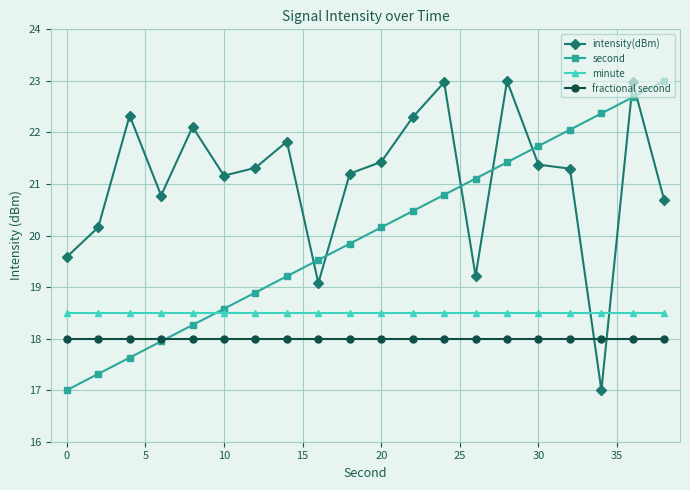

List the series in order of their overall mean, lowest first.

fractional second, minute, second, intensity(dBm)